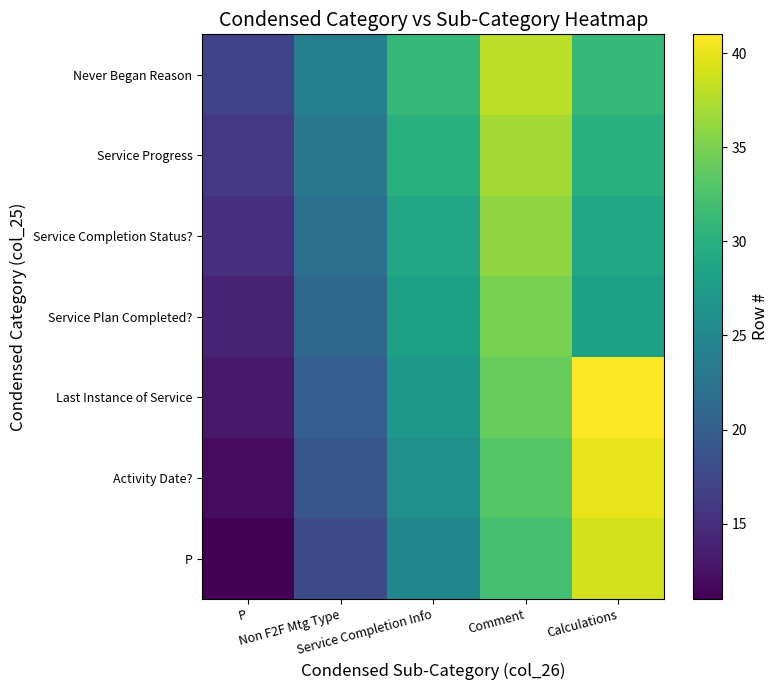

At how many categories does at least one series exceed 38?

1